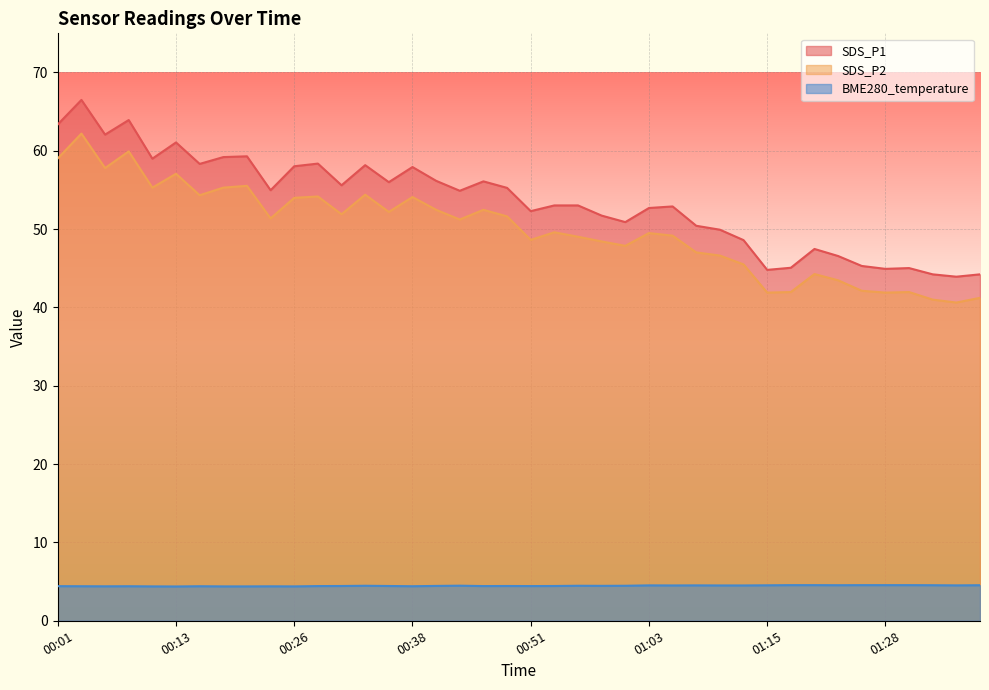

What is the difference between the maximum and minimum values in the SDS_P2 series?

21.6